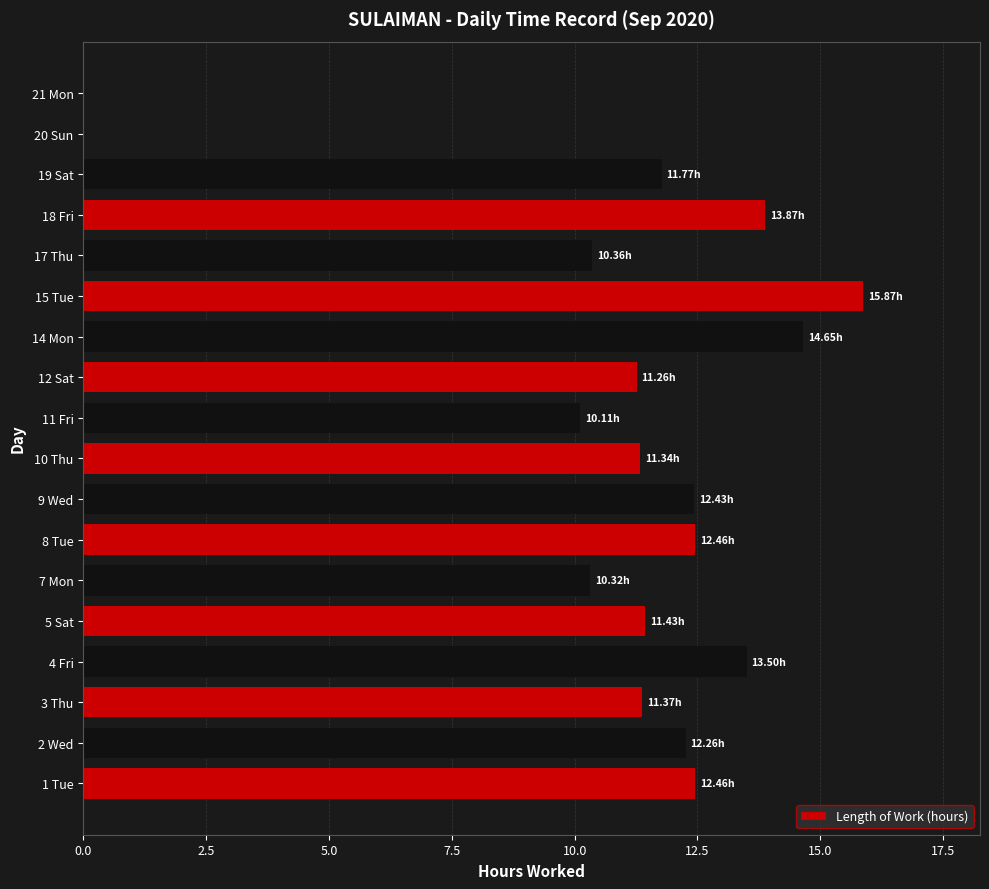

What is the sum of the values at 9 Wed and 20 Sun?

12.4